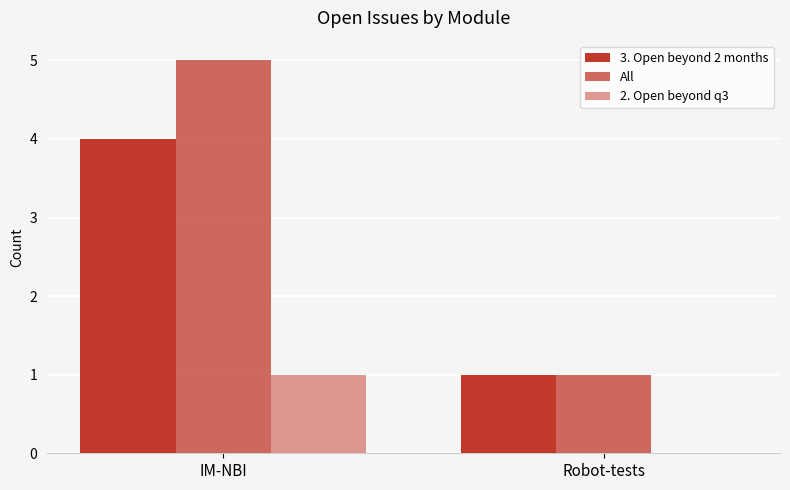

Which series changed the most between IM-NBI and Robot-tests?

All